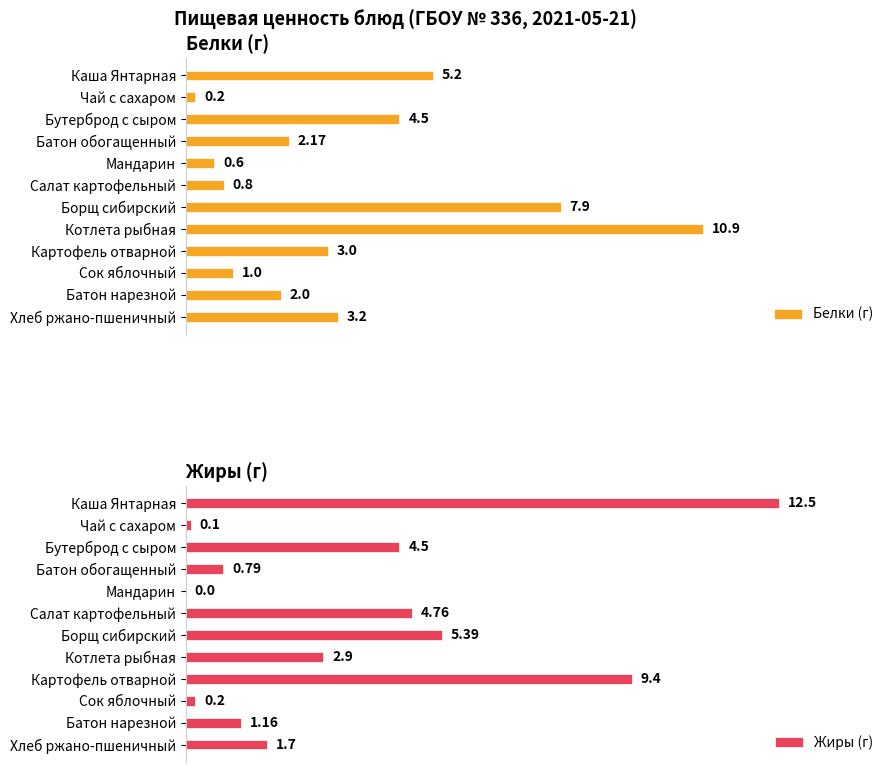

How many values in the Жиры (г) series exceed 2?

6